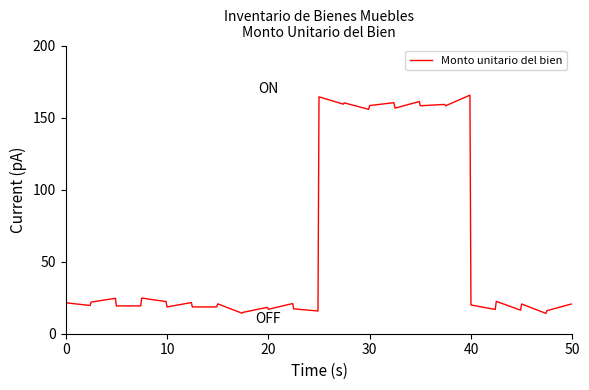

What is the greatest value displayed?

165.6